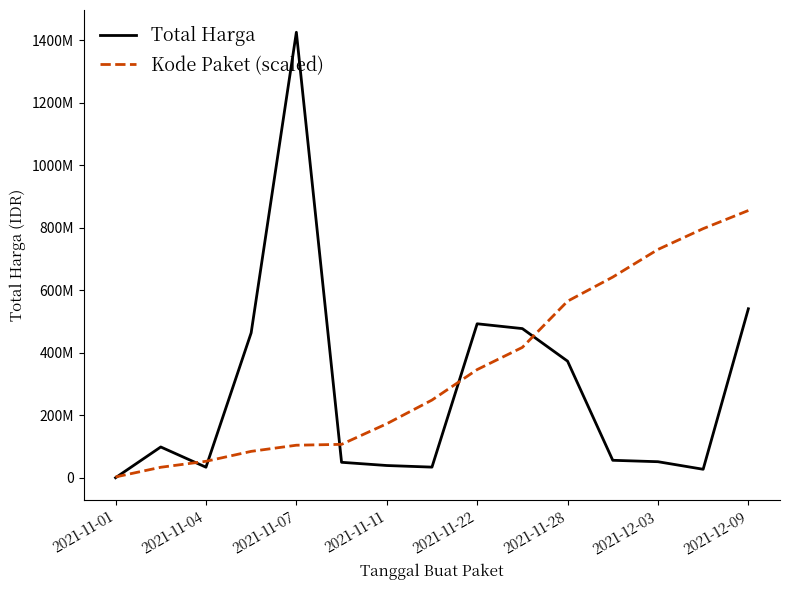

What are all the series names shown in the legend?

Total Harga, Kode Paket (scaled)